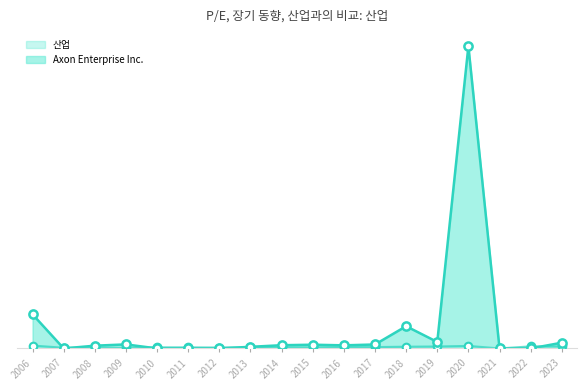

Which series contains the lowest Y value?

산업